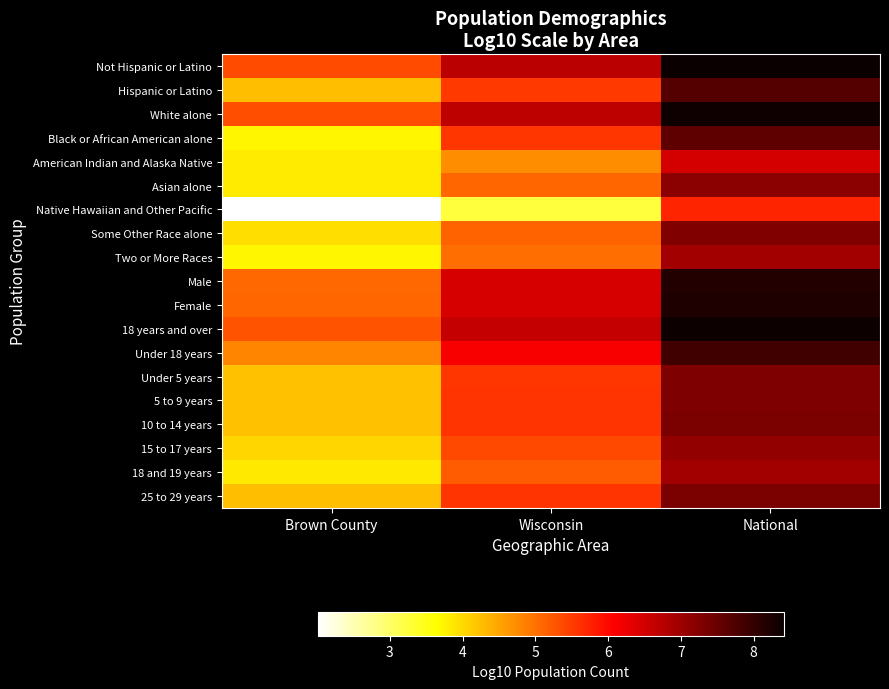

List the series in order of their peak value, highest first.

Not Hispanic or Latino, 18 years and over, White alone, Female, Male, Under 18 years, Hispanic or Latino, Black or African American alone, 25 to 29 years, 10 to 14 years, 5 to 9 years, Under 5 years, Some Other Race alone, Asian alone, 15 to 17 years, 18 and 19 years, Two or More Races, American Indian and Alaska Native, Native Hawaiian and Other Pacific